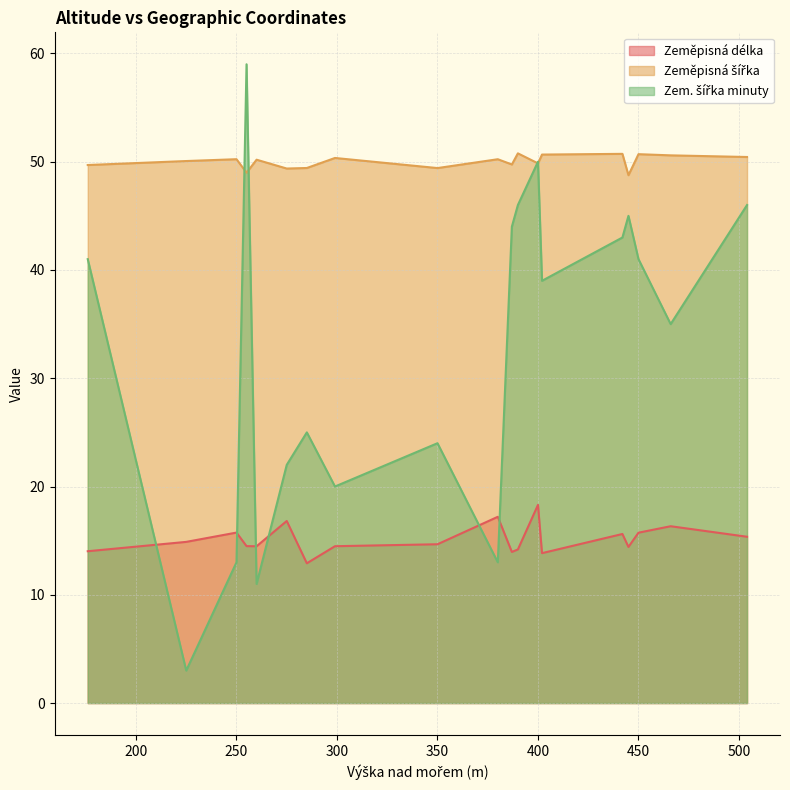

Where does the Zem. šířka minuty series first go above 39?

176